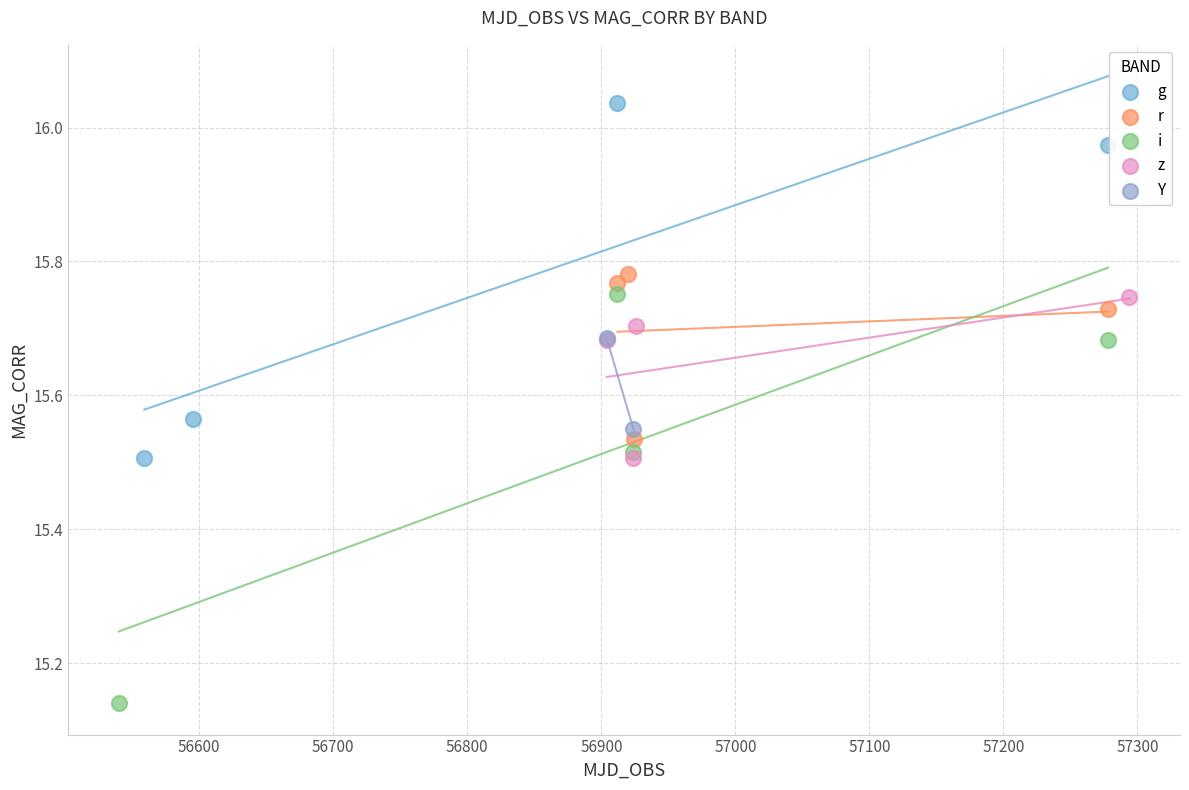

What are all the series names shown in the legend?

g, r, i, z, Y